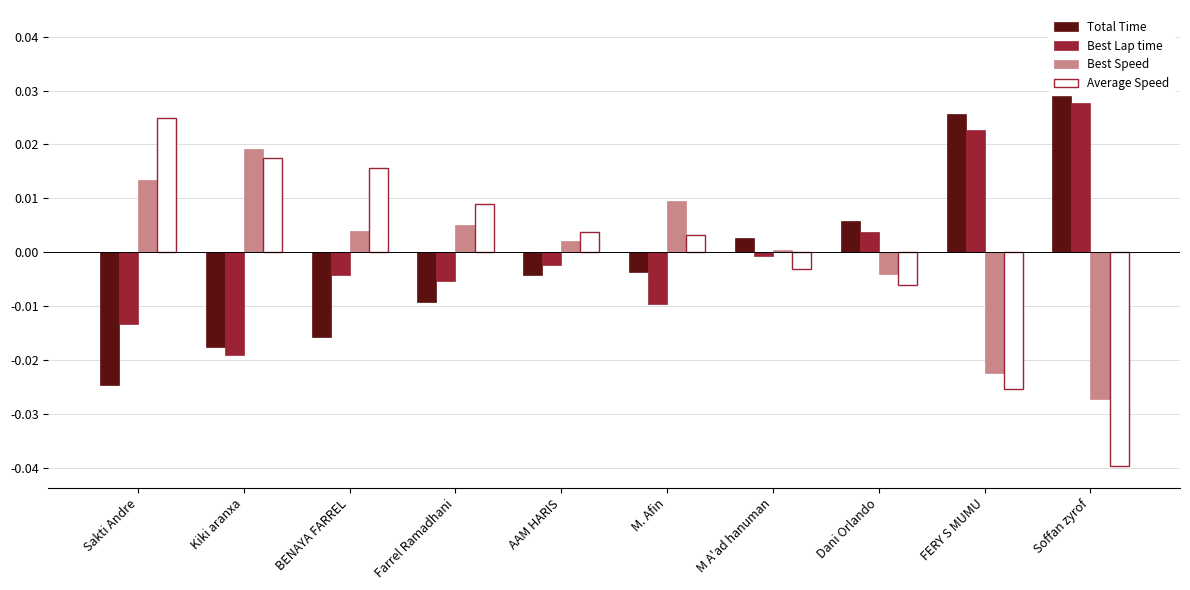

How many negative values does the Best Lap time series have?

7